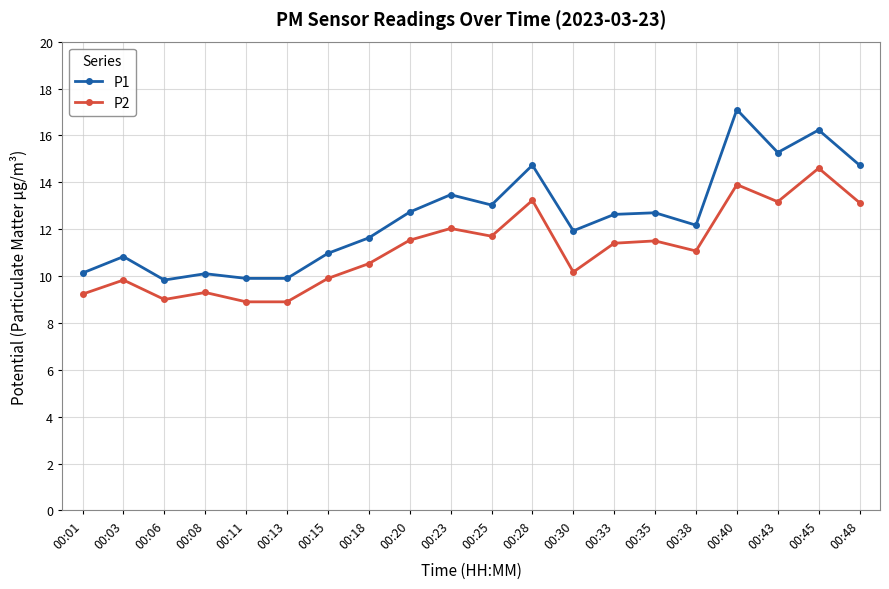

What is the difference between the maximum and minimum values in the P2 series?

5.7